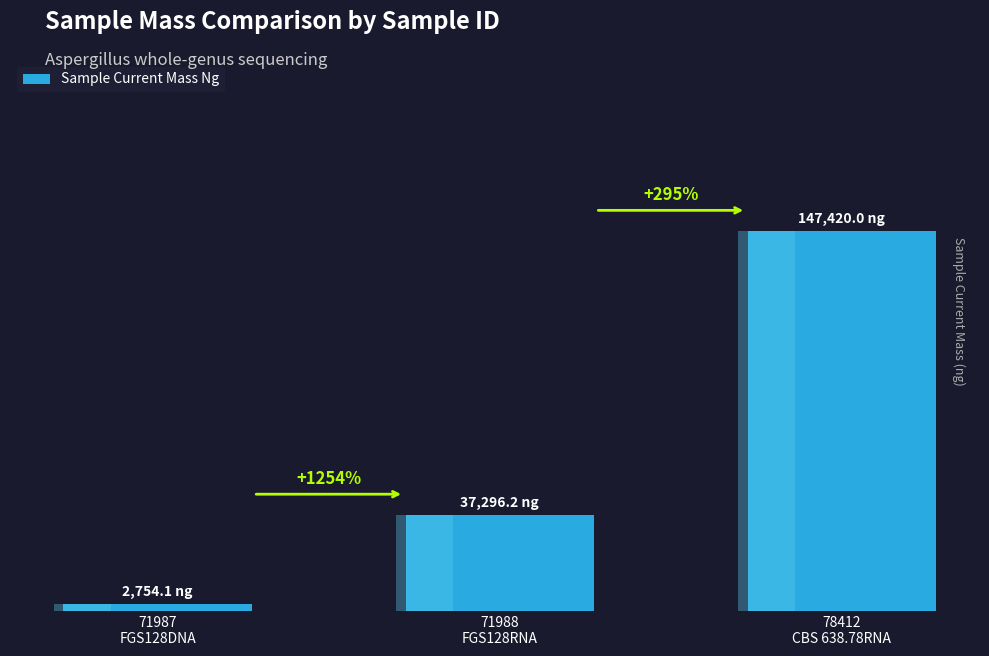

How many bars are there in total?

3